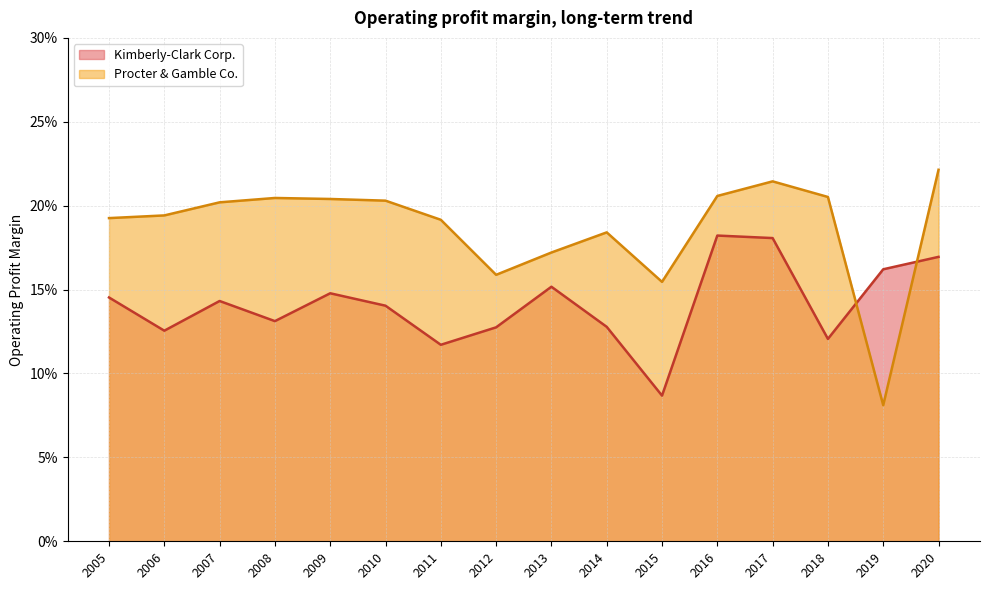

Reading right to left, list all the values displayed in this chart.

Kimberly-Clark Corp.: 0.1	0.1	0.1	0.1	0.1	0.1	0.1	0.1	0.2	0.1	0.1	0.2	0.2	0.1	0.2	0.2
Procter & Gamble Co.: 0.2	0.2	0.2	0.2	0.2	0.2	0.2	0.2	0.2	0.2	0.2	0.2	0.2	0.2	0.1	0.2